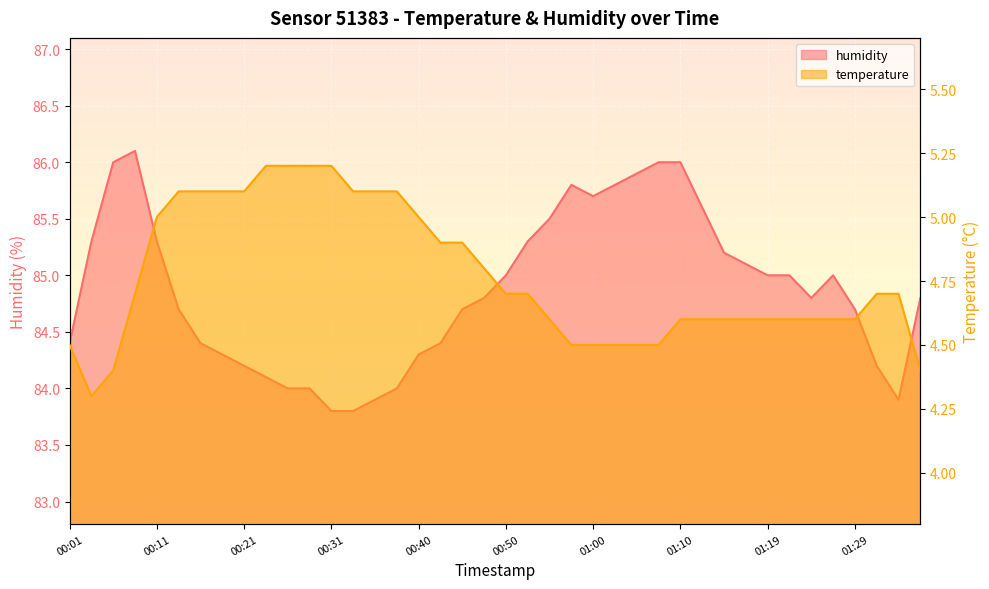

At which category is the sum across all series the highest?

00:09